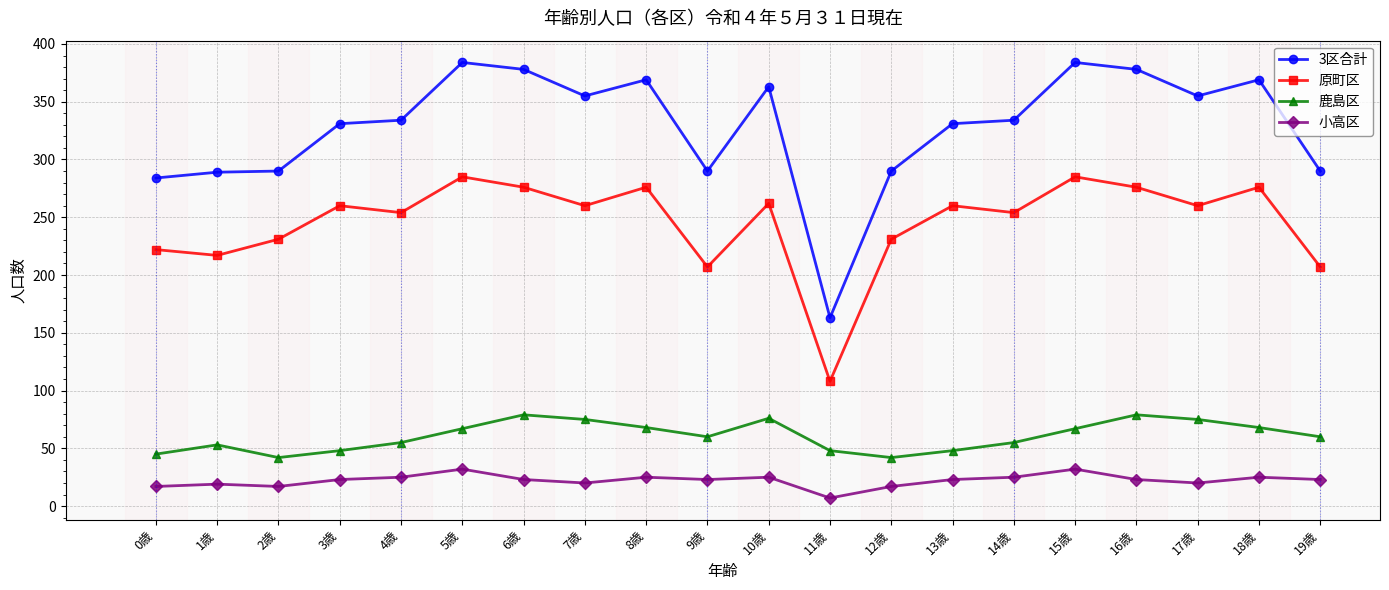

True or false: 原町区 has more than 1 interior local peaks.

True